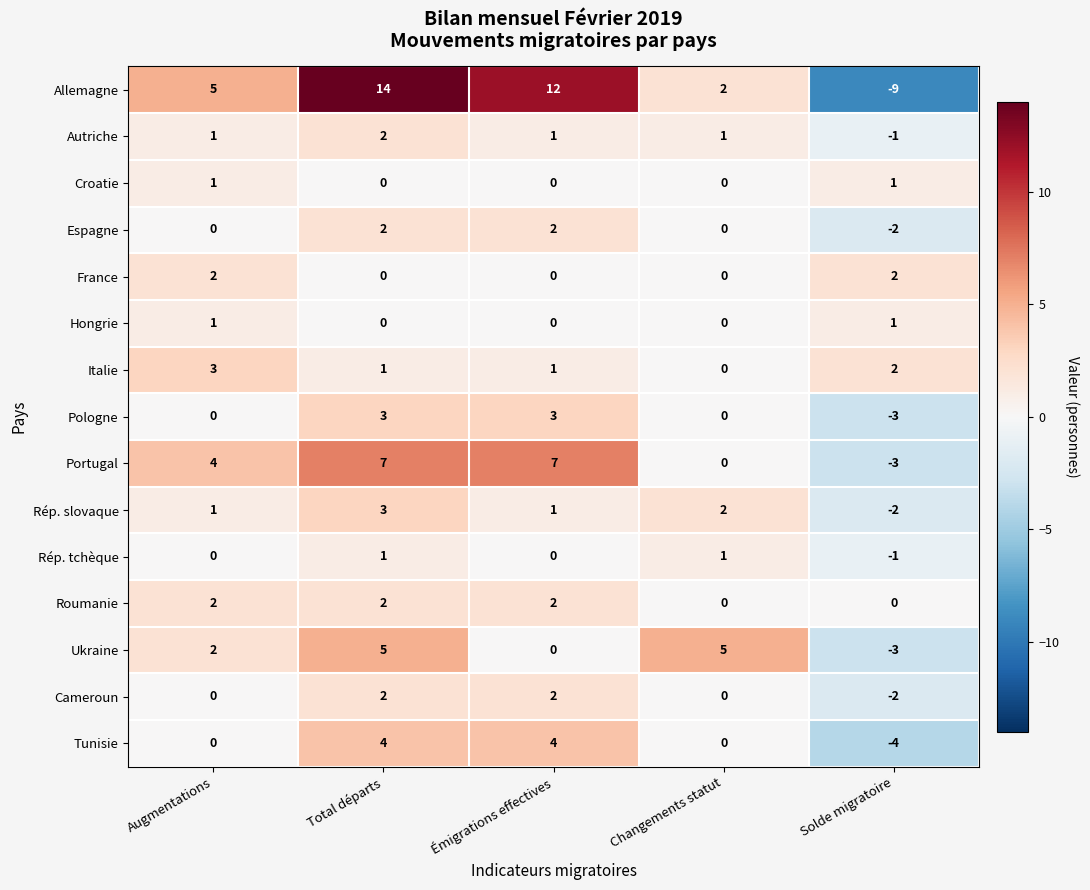

What is the sum of all Portugal values?

15